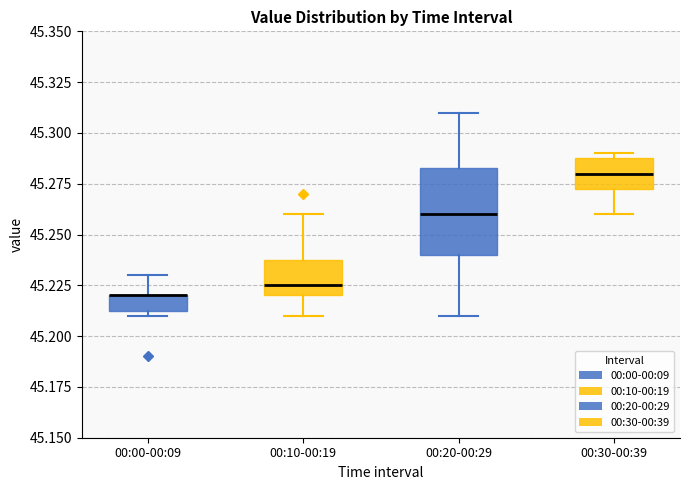

Reading left to right, transcribe this box plot: for each box, give where its median line is, the range the box spans, and where its two whiskers end, as read against the y-axis. The values are not printed on the chart, so give them approximately, as read against the axis.

00:00-00:09: median 45.220 (drawn on the box's upper edge), box 45.215 to 45.220, whiskers 45.210 to 45.230
00:10-00:19: median 45.225, box 45.220 to 45.240, whiskers 45.210 to 45.260
00:20-00:29: median 45.260, box 45.240 to 45.285, whiskers 45.210 to 45.310
00:30-00:39: median 45.280, box 45.275 to 45.290, whiskers 45.260 to 45.290 (just above the box's upper edge)